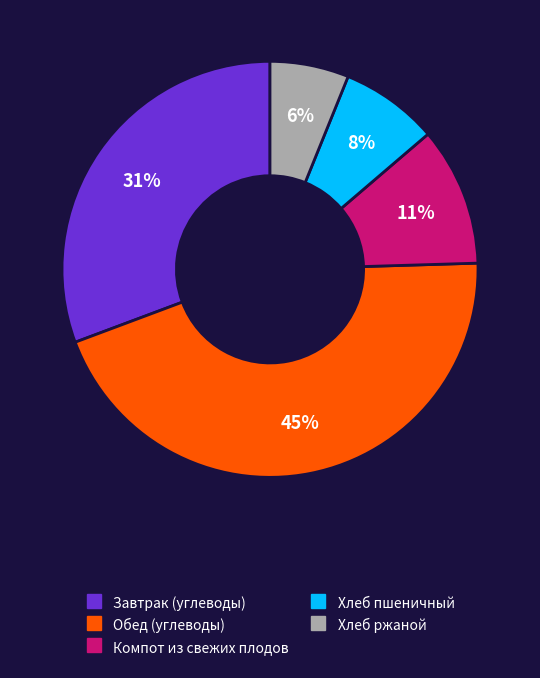

Is the sum of Хлеб пшеничный and Завтрак (углеводы) greater than half?

No